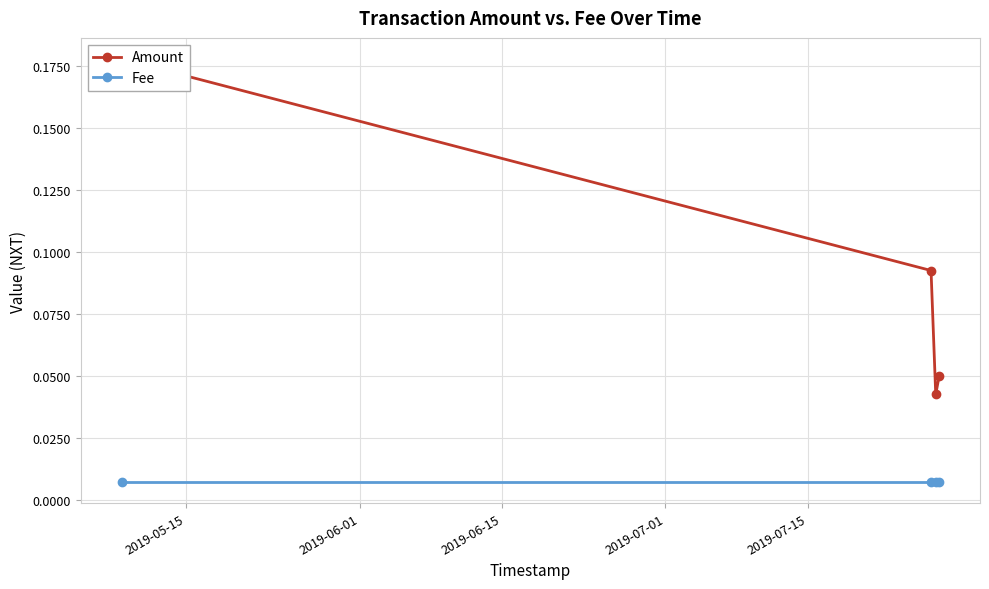

True or false: Amount and Fee cross at least once.

False